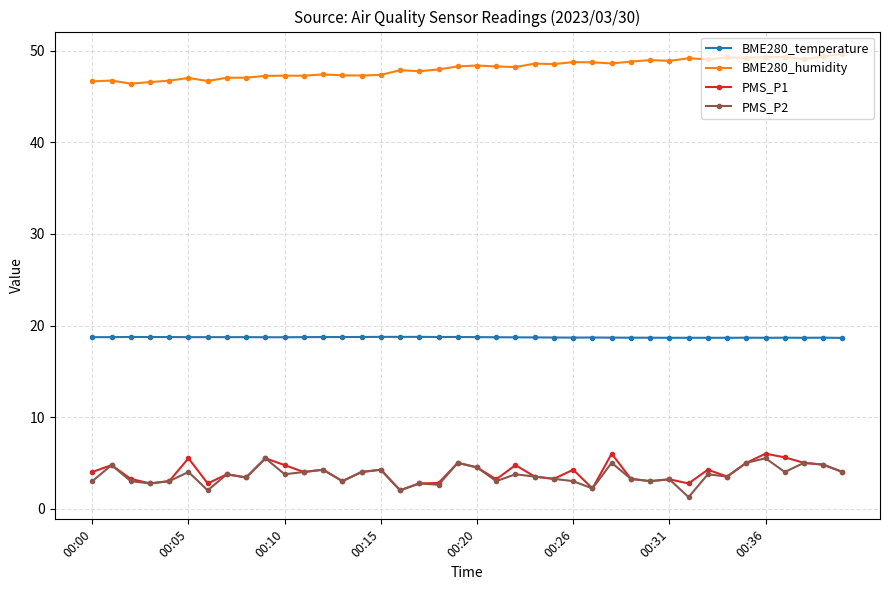

What is the average value of the PMS_P1 series?

3.9